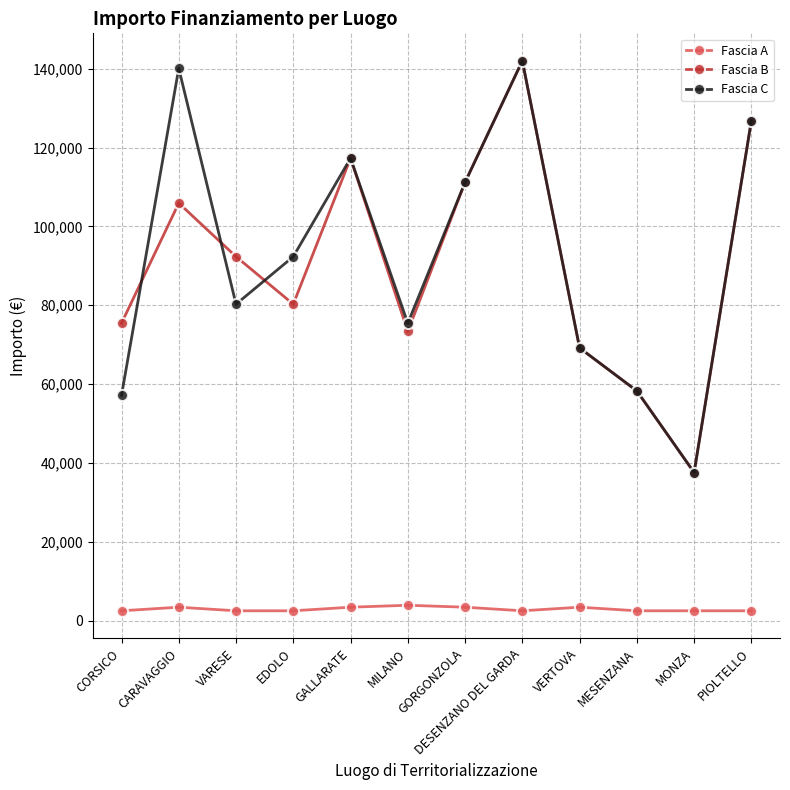

How many series are shown in this chart?

3